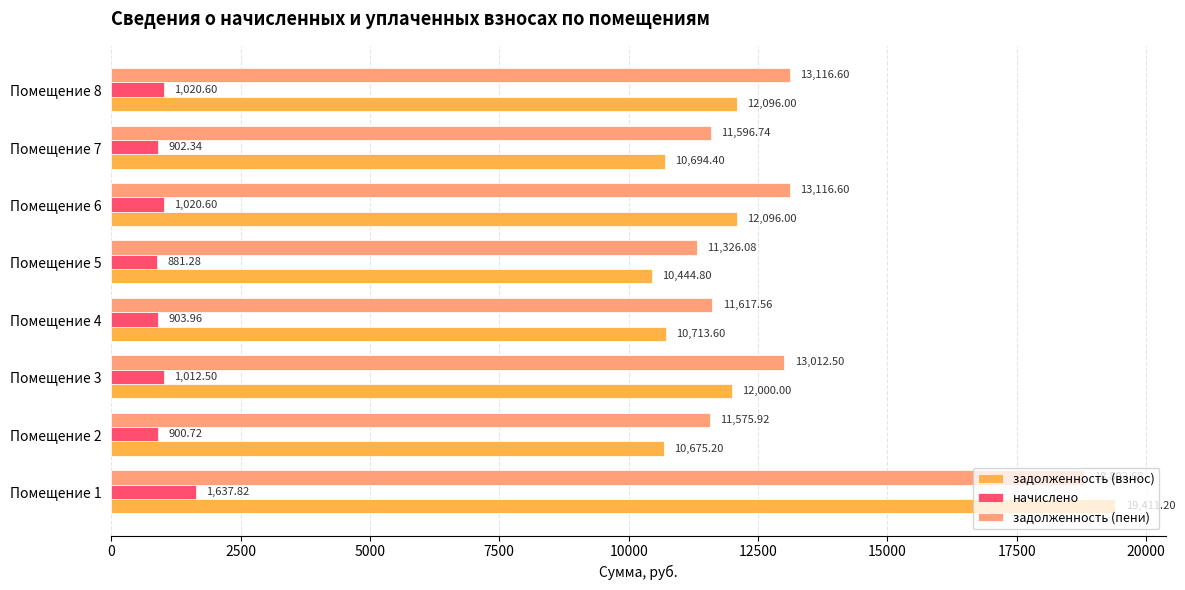

Which series has the largest range (max minus min)?

задолженность (взнос)